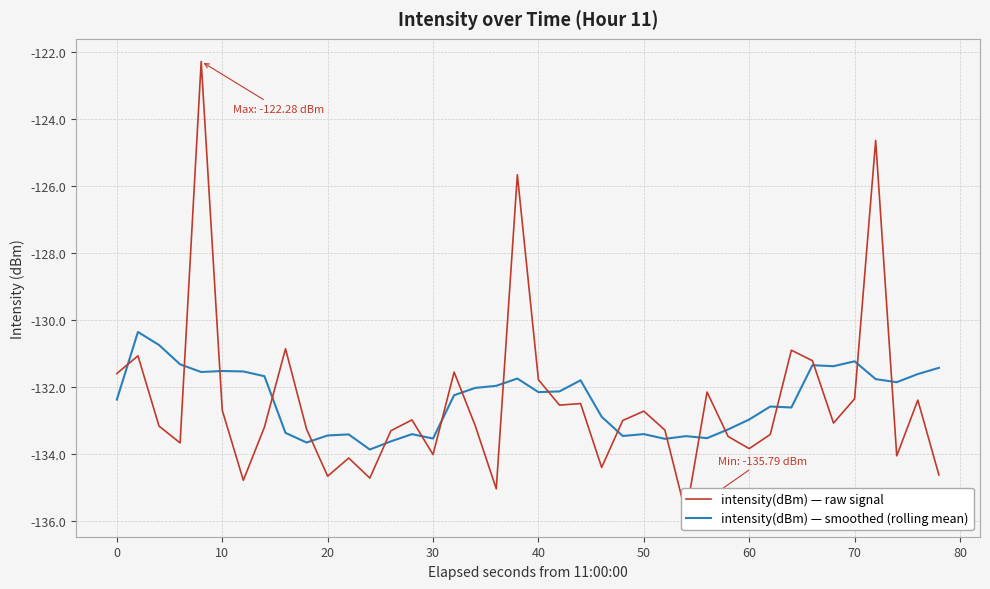

True or false: intensity(dBm) — smoothed (rolling mean) has more than 0 points higher than both neighbors.

True